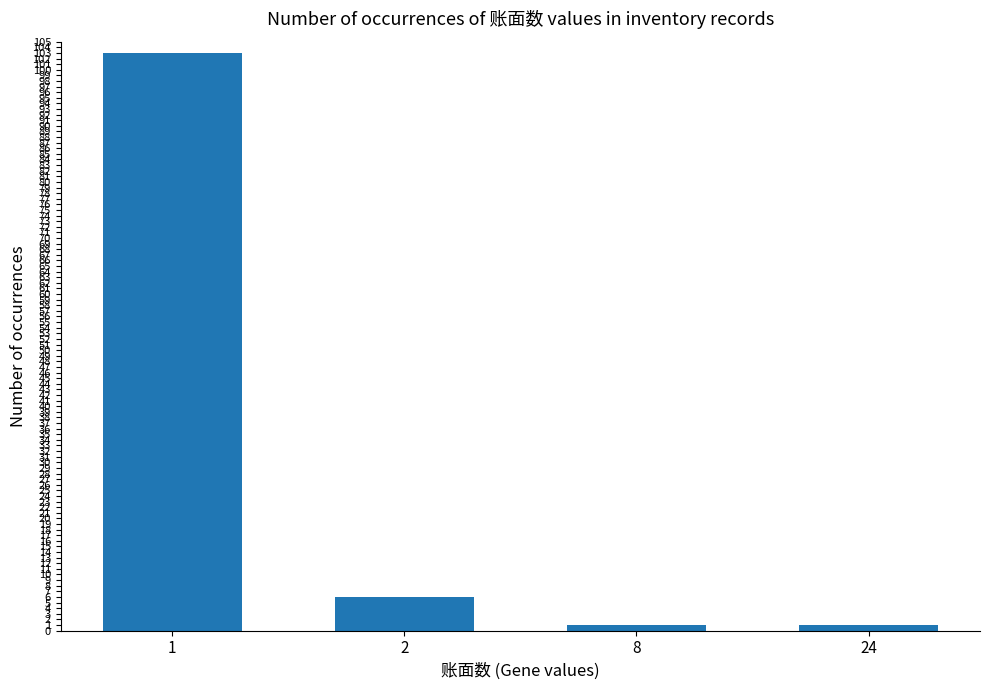

What is the greatest value displayed?

103